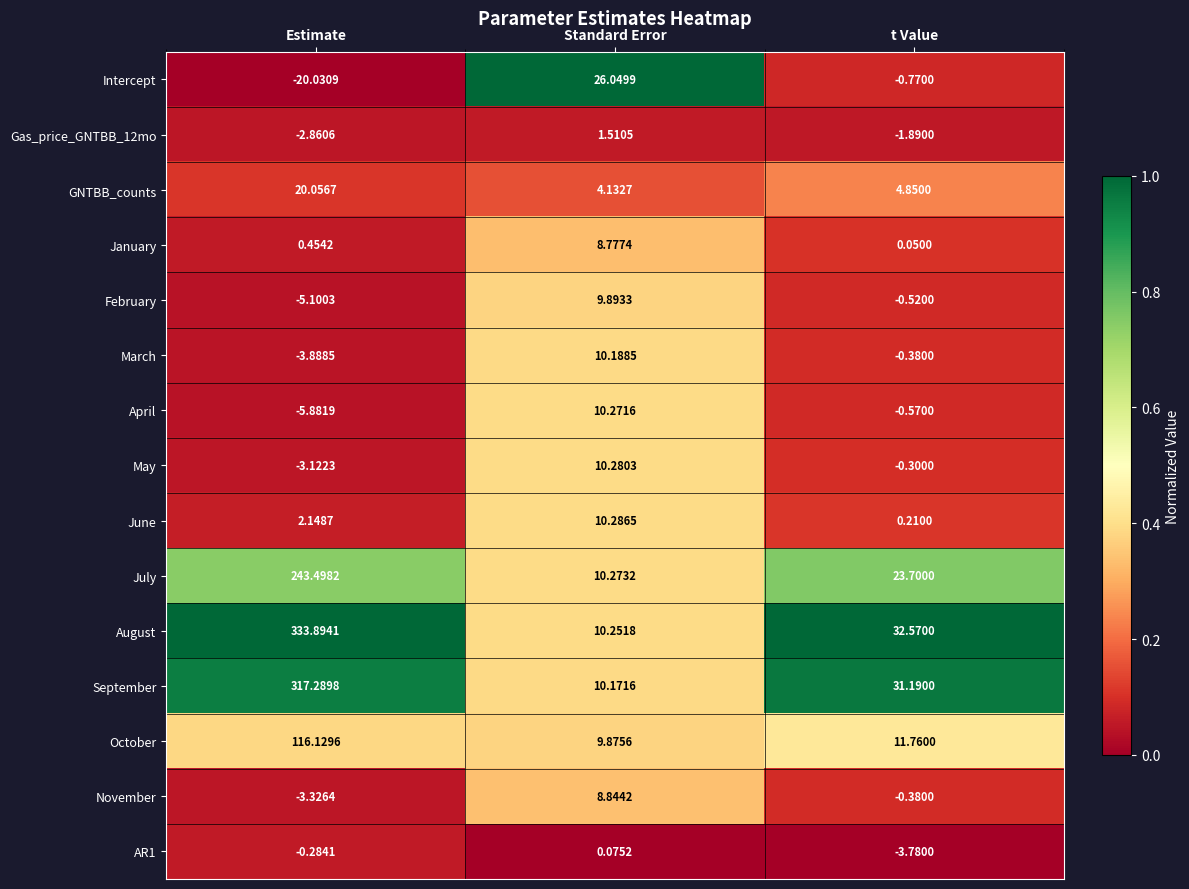

At which category is the sum across all series the highest?

Estimate